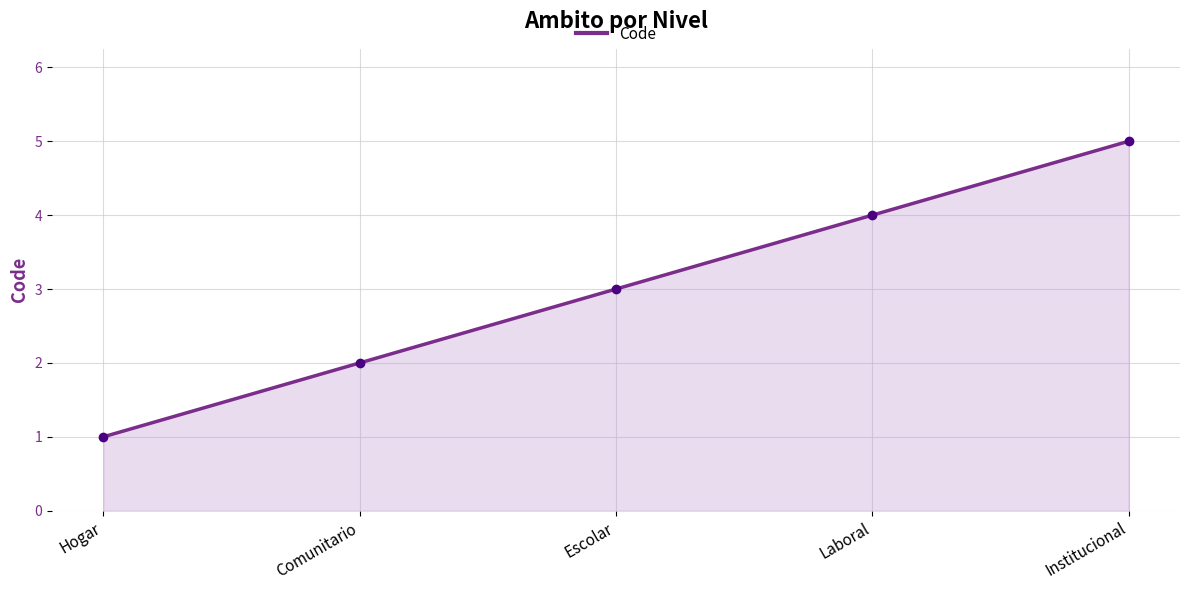

Does the chart have visible grid lines?

Yes